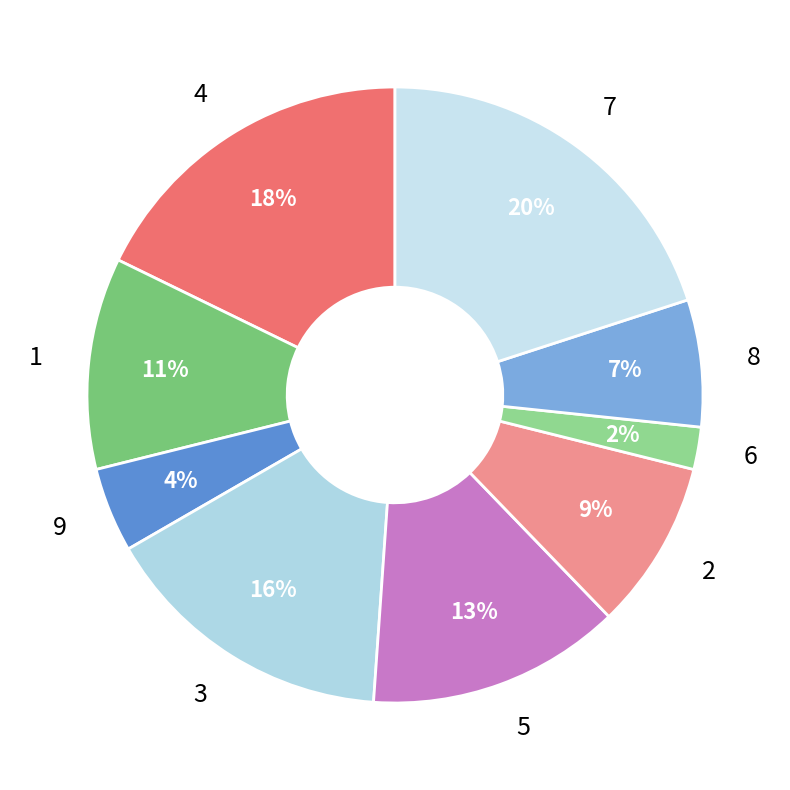

Is there any slice that represents more than half of the pie?

No